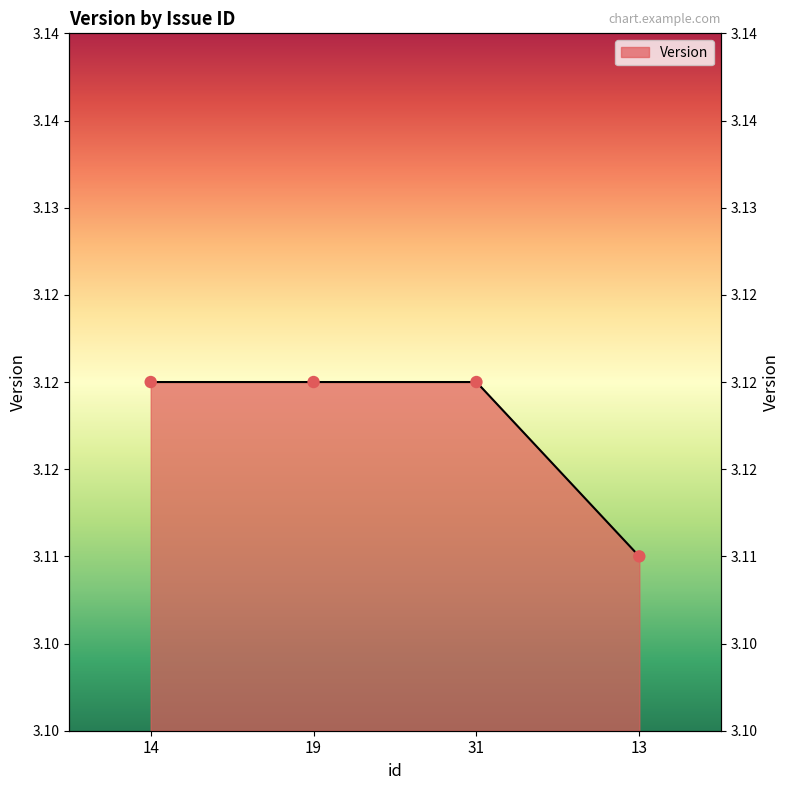

Approximately how many times larger is the value at 14 compared to 13?

1.0